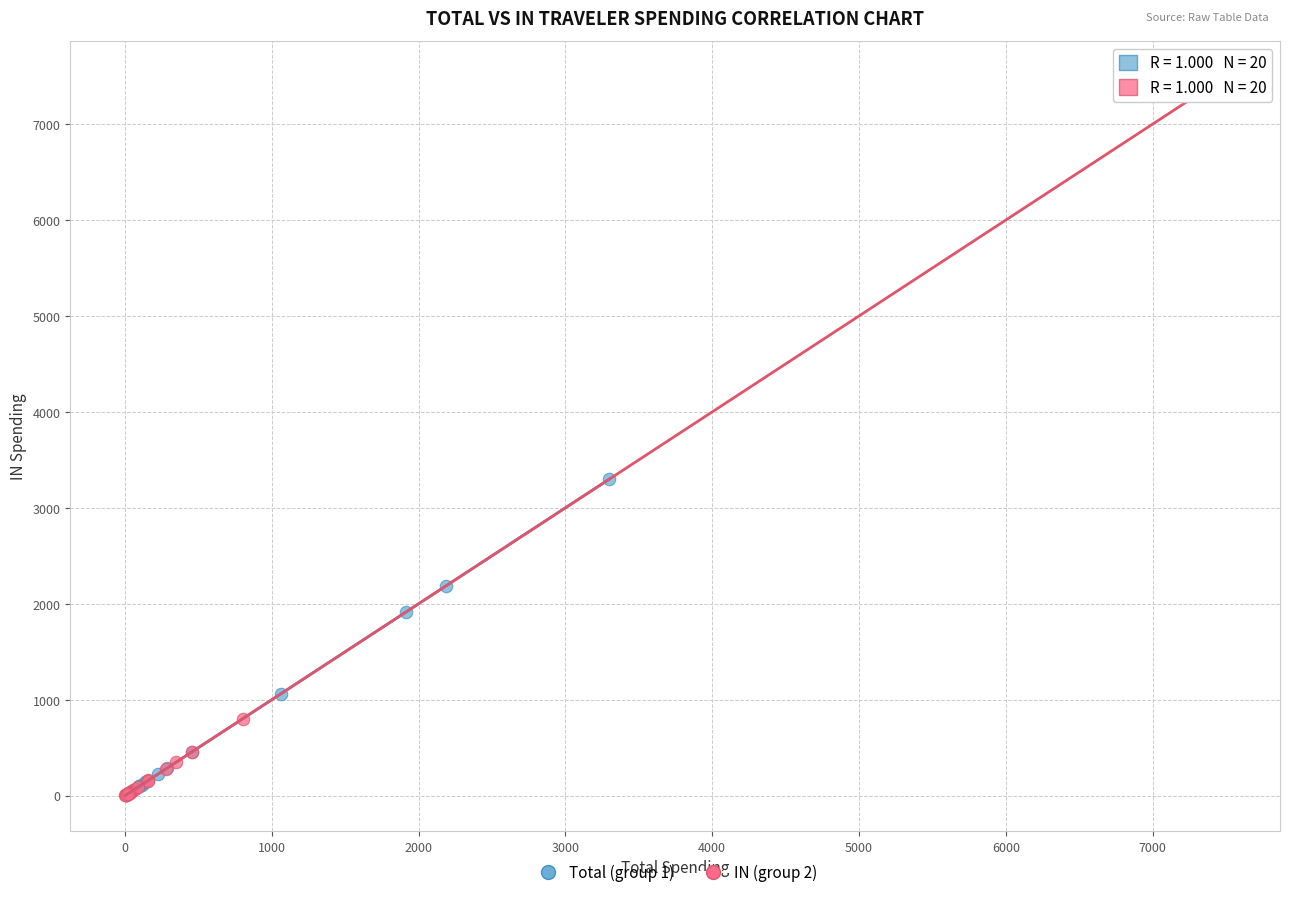

Which series has the widest spread of Y values?

IN (group 2)